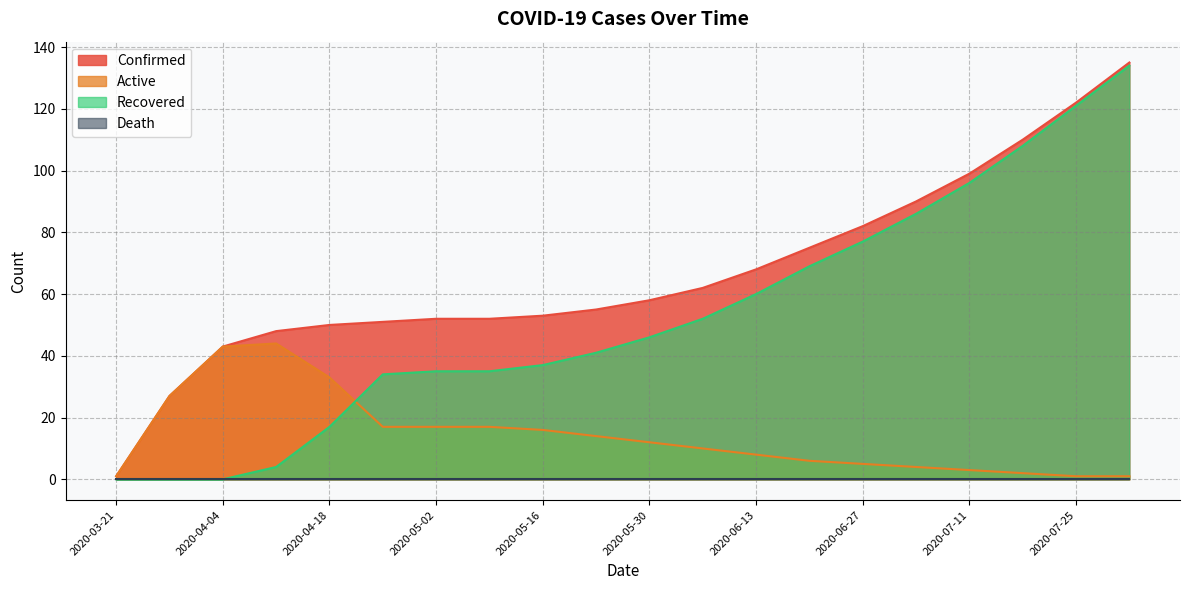

How many lines are shown in the chart?

4